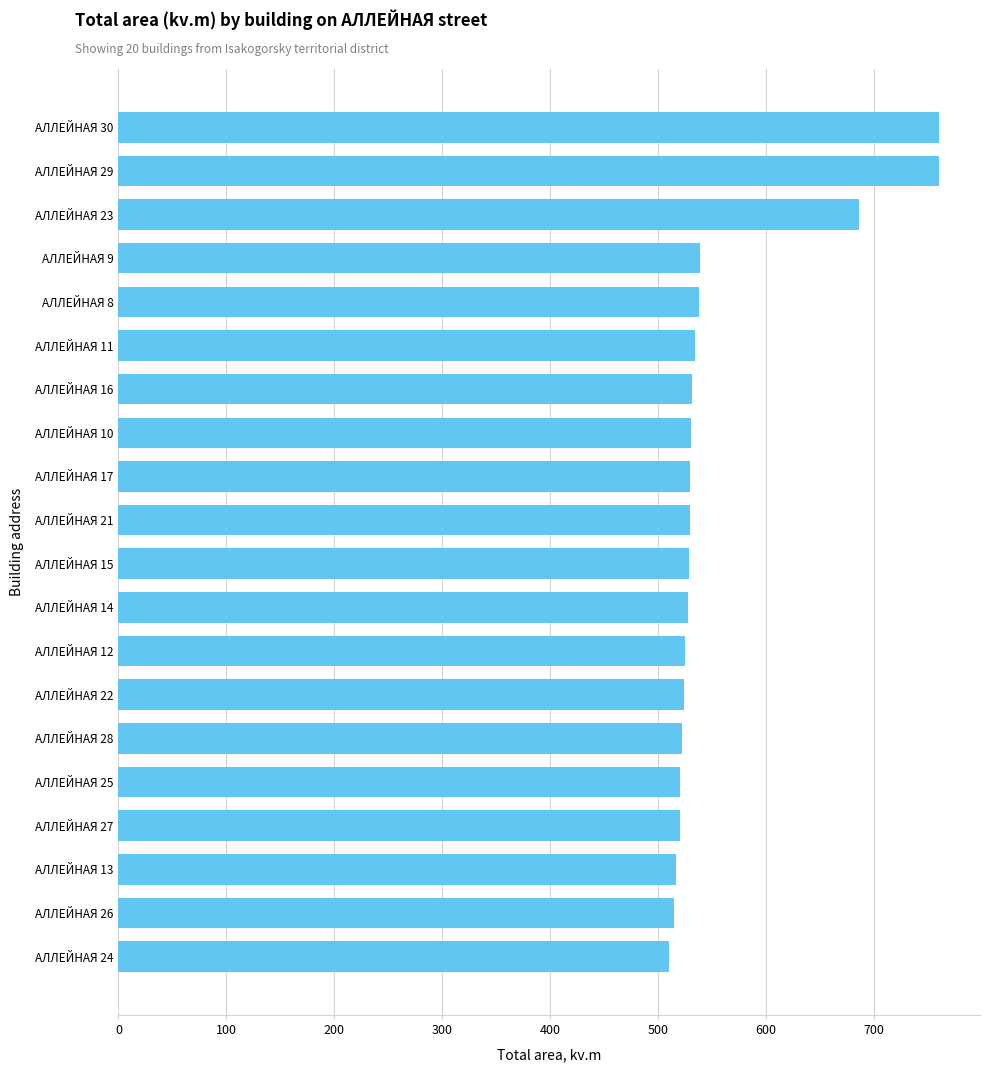

Does the chart contain any negative values?

No